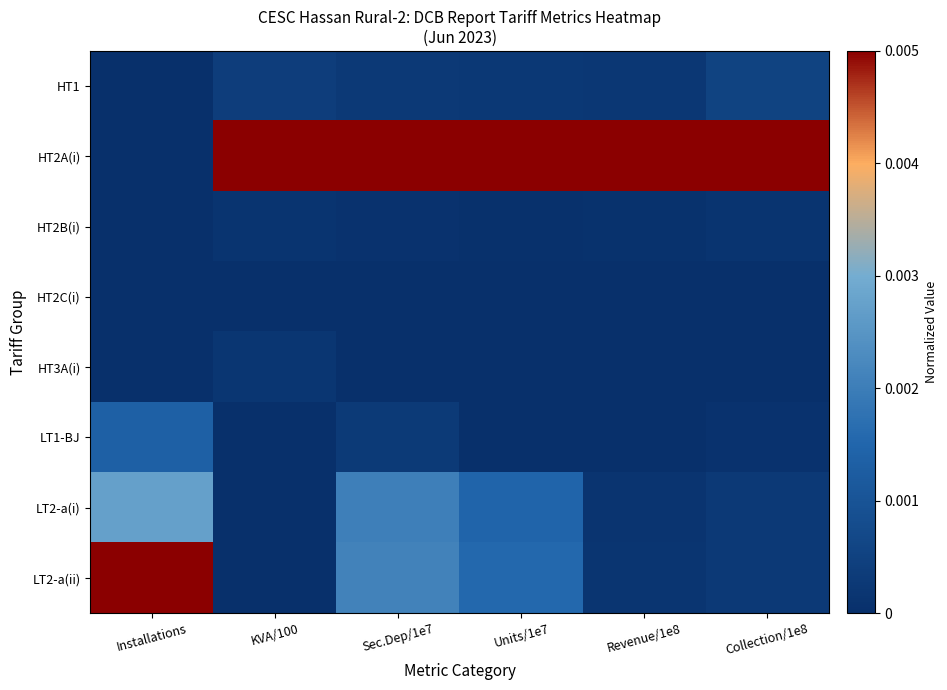

At which category does the chart reach its peak across all series?

KVA/100